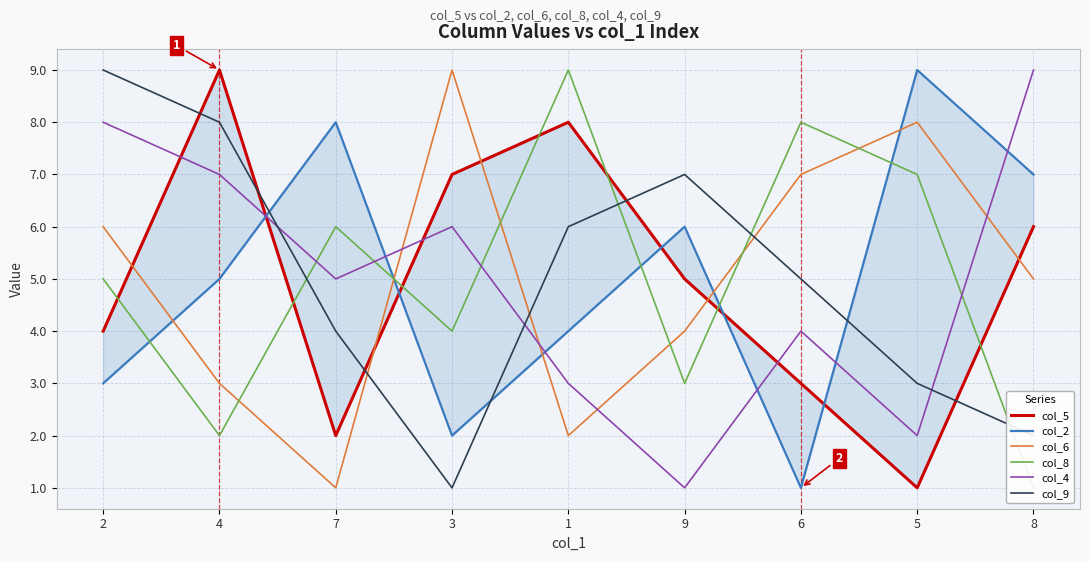

Count the number of categories in the chart.

9